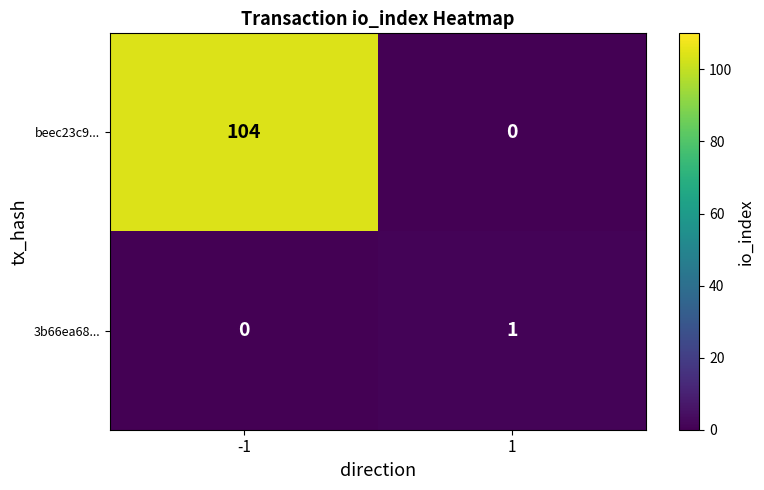

Which series has the largest total across all categories?

beec23c9...